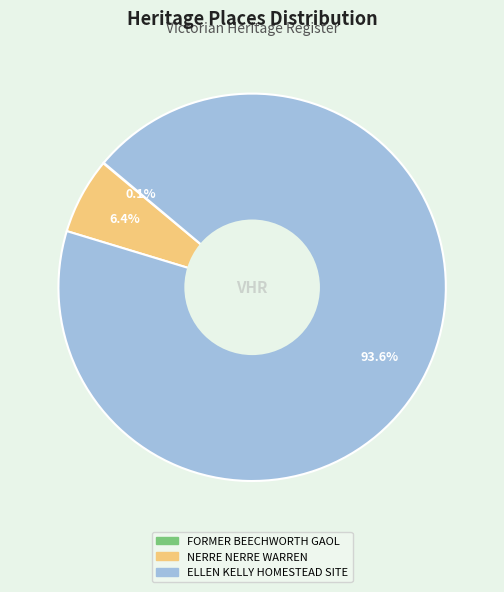

Combined, do ELLEN KELLY HOMESTEAD SITE and NERRE NERRE WARREN account for over 50%?

Yes